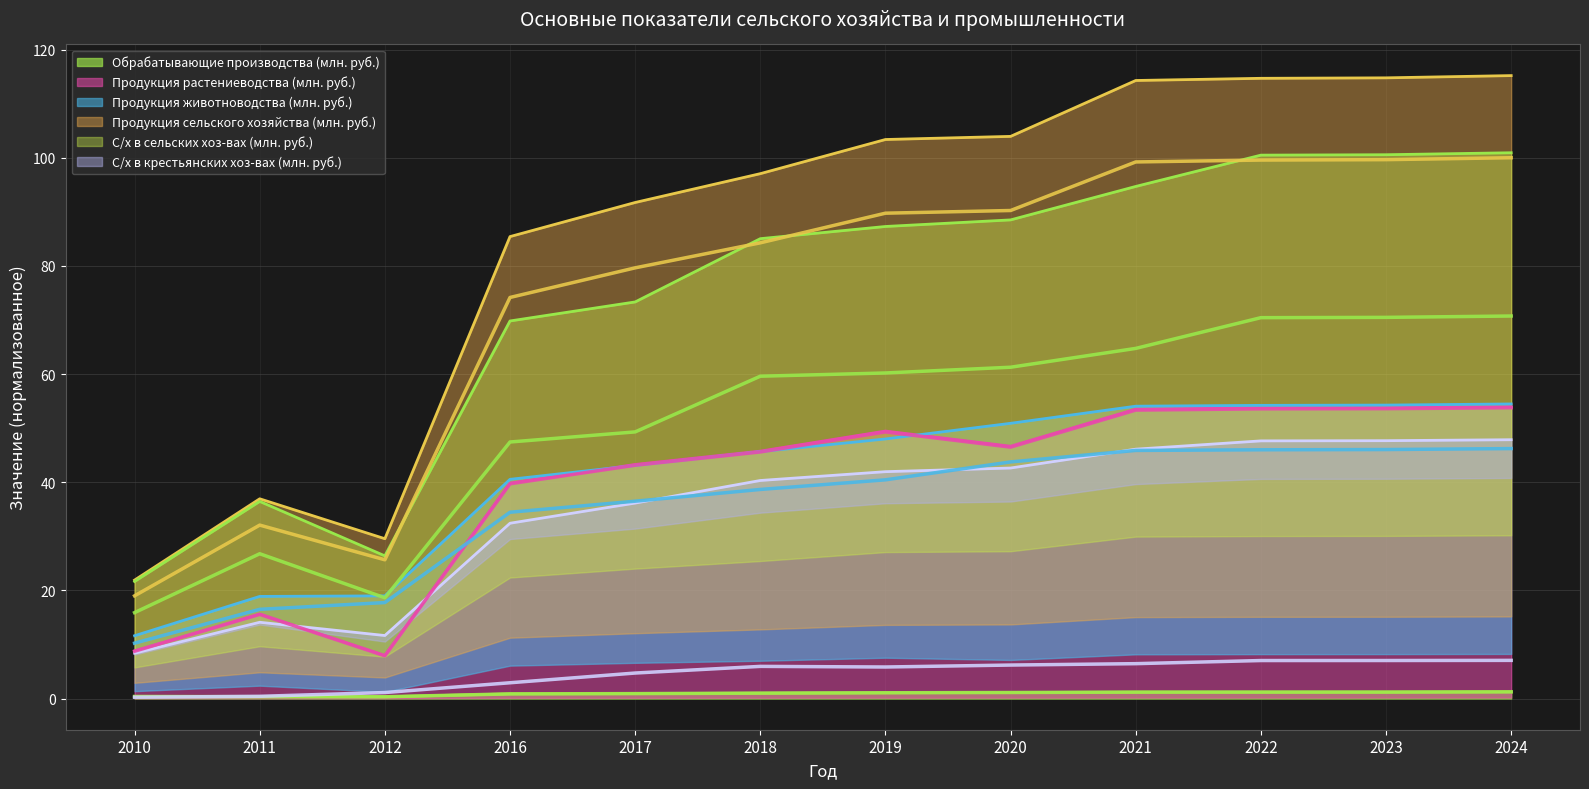

Rank the series by their maximum value, from lowest to highest.

Обрабатывающие производства (млн. руб.), С/х в крестьянских хоз-вах (млн. руб.), Продукция животноводства (млн. руб.), Продукция растениеводства (млн. руб.), С/х в сельских хоз-вах (млн. руб.), Продукция сельского хозяйства (млн. руб.)